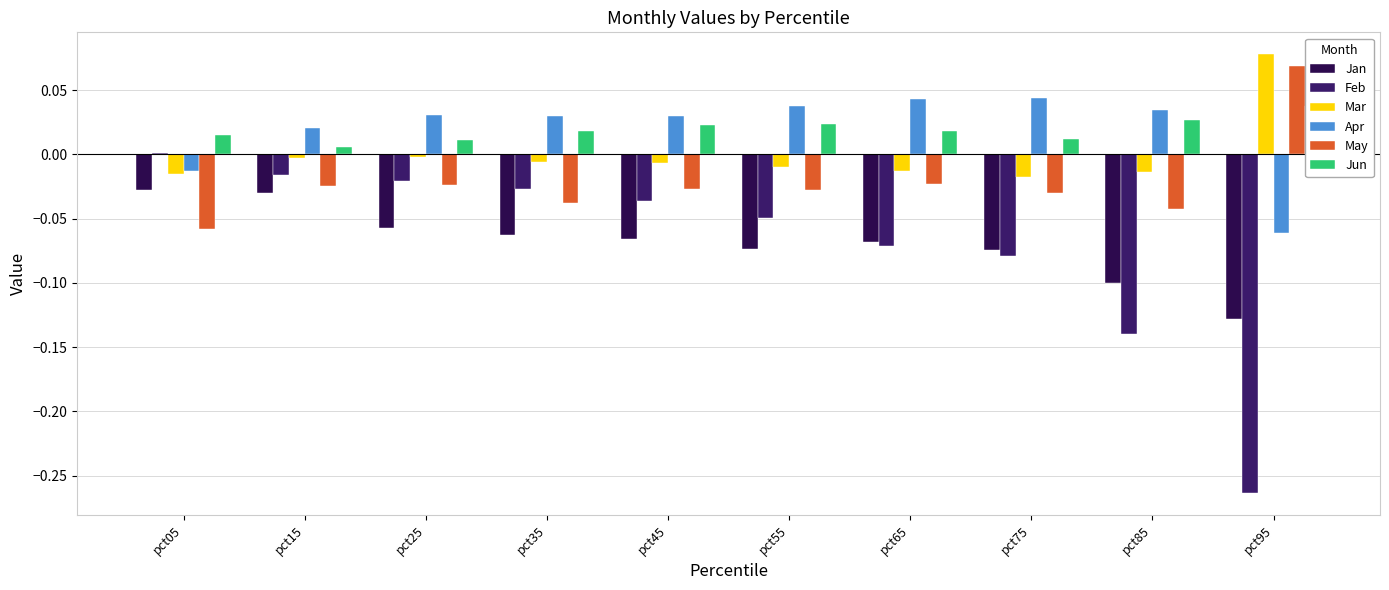

How many values in the May series are below 0?

9